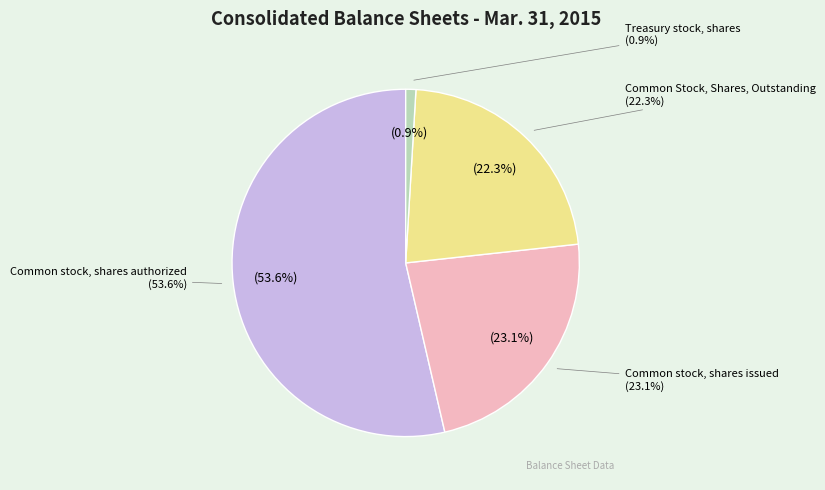

Is it true that Common Stock, Shares, Outstanding is 22% of the pie?

True